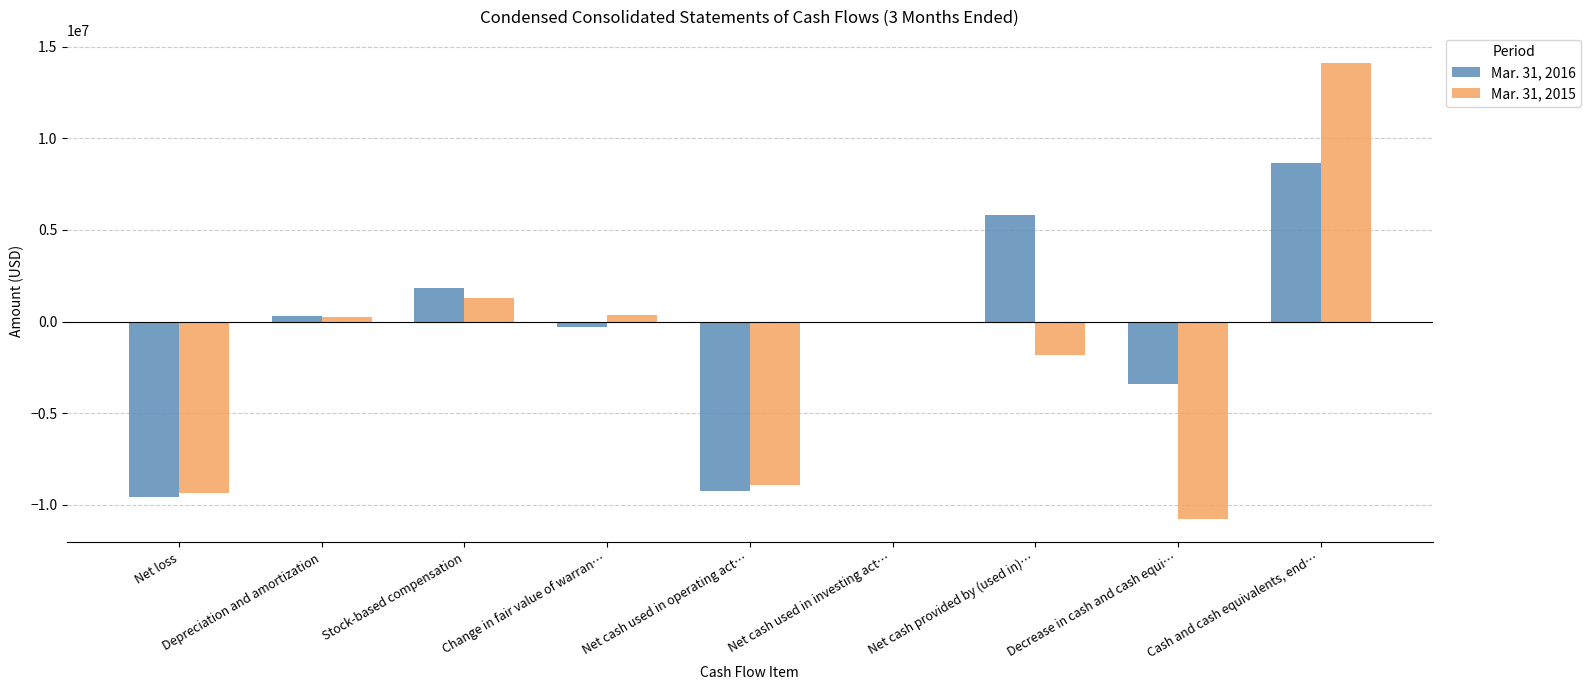

What is the sum of all Mar. 31, 2016 values?

-5907451